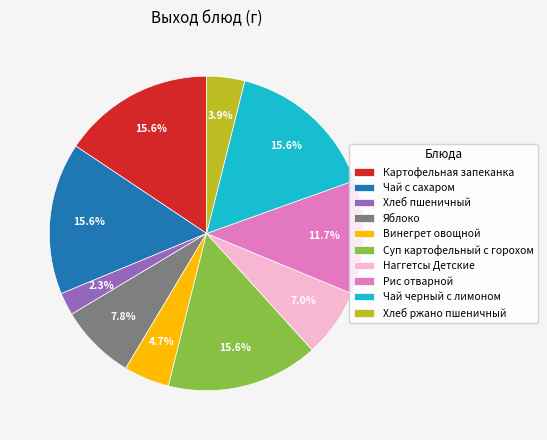

To the nearest percent, what portion does Суп картофельный с горохом represent?

16%